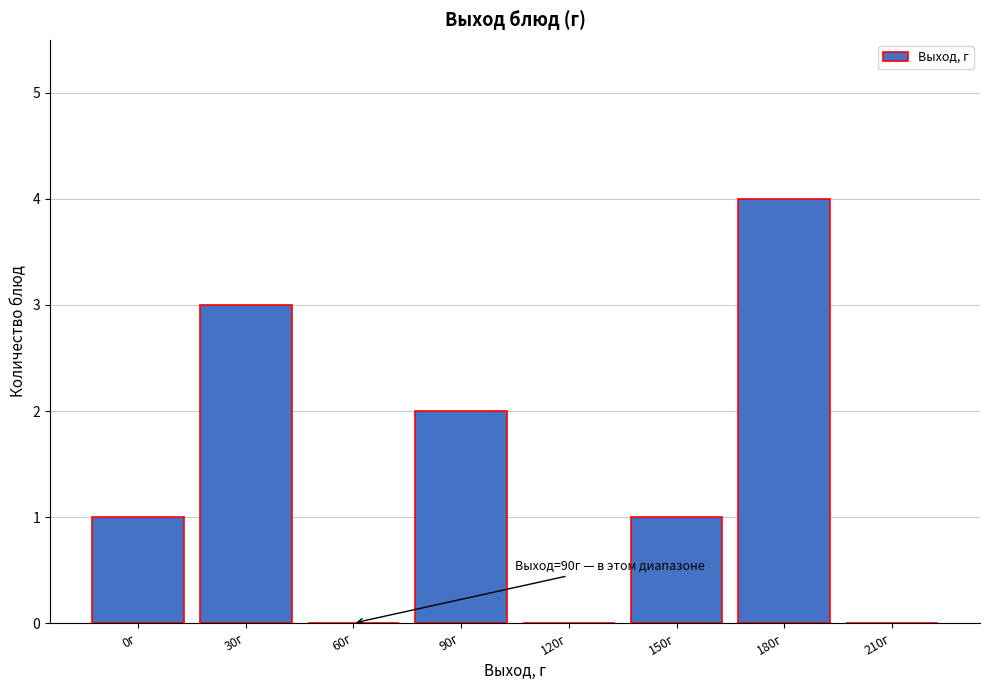

Reading right to left, extract all data points from this chart.

210г=0	180г=4	150г=1	120г=0	90г=2	60г=0	30г=3	0г=1